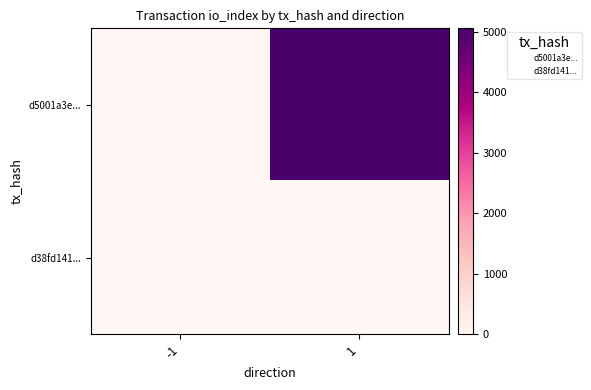

At which category is the sum across all series the highest?

1